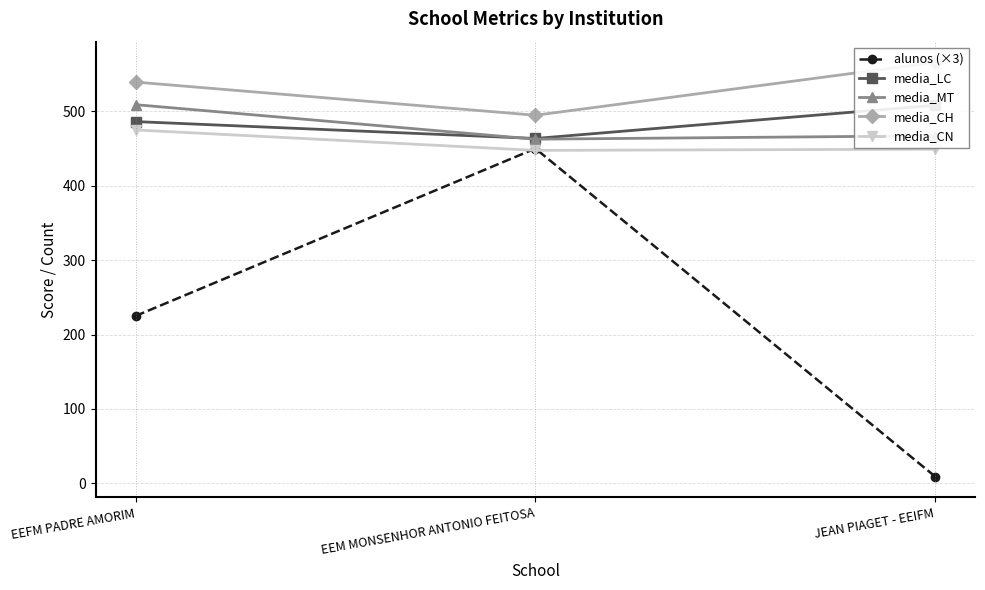

What is the value of the media_CN point at the 1st from the left?

475.0